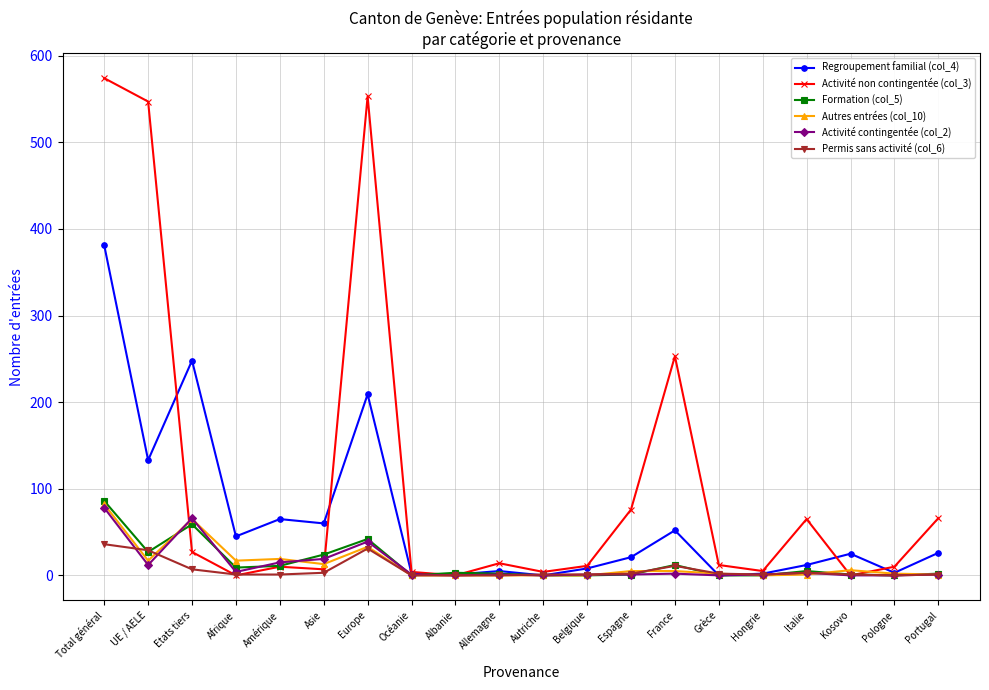

How many lines are shown in the chart?

6